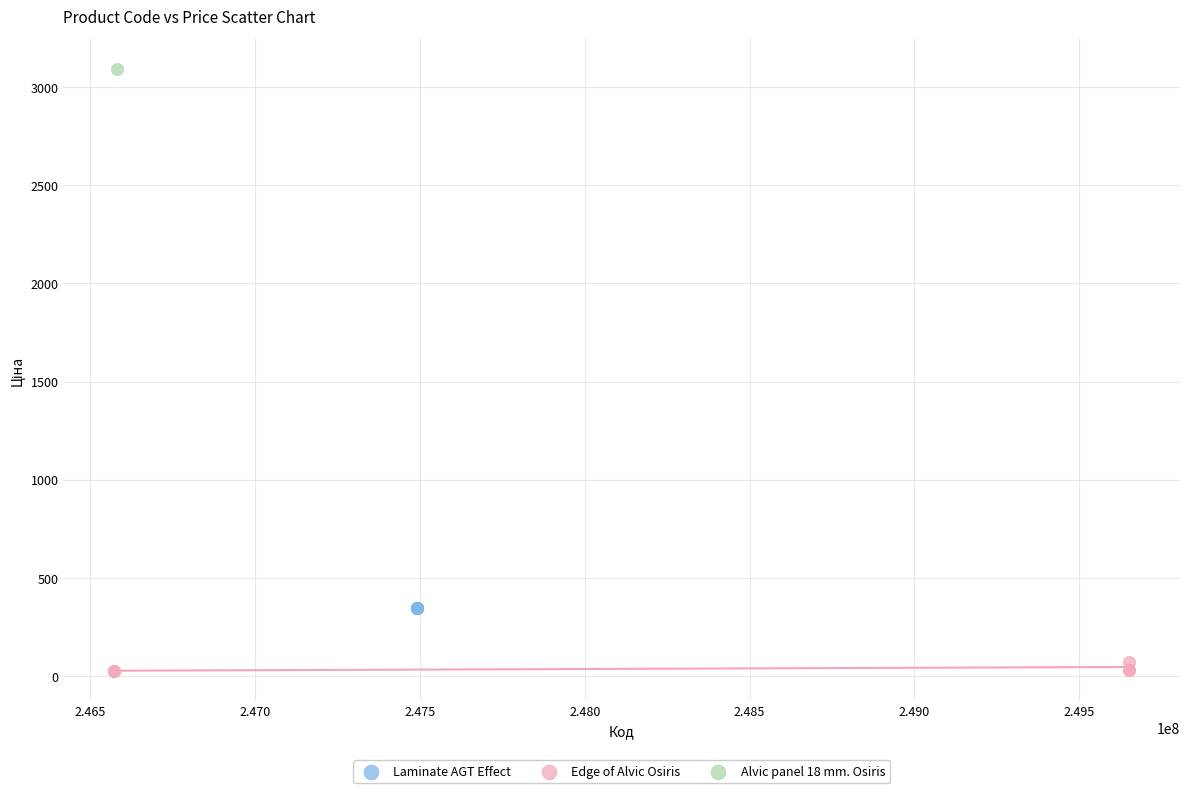

What are all the series names shown in the legend?

Laminate AGT Effect, Edge of Alvic Osiris, Alvic panel 18 mm. Osiris